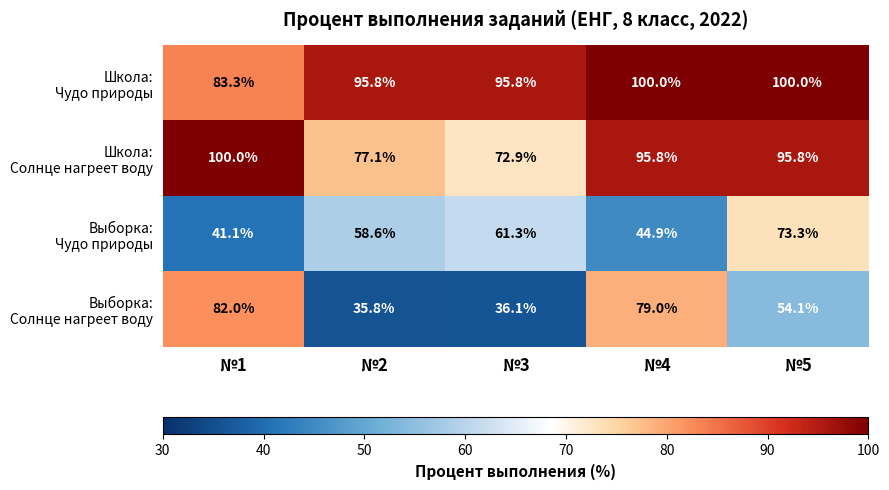

At which category does the chart reach its minimum across all series?

№2